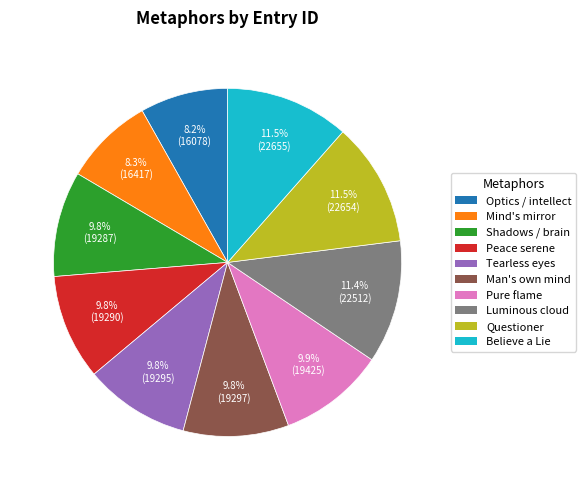

What is the ratio of the value at Pure flame to the value at Believe a Lie?

0.9